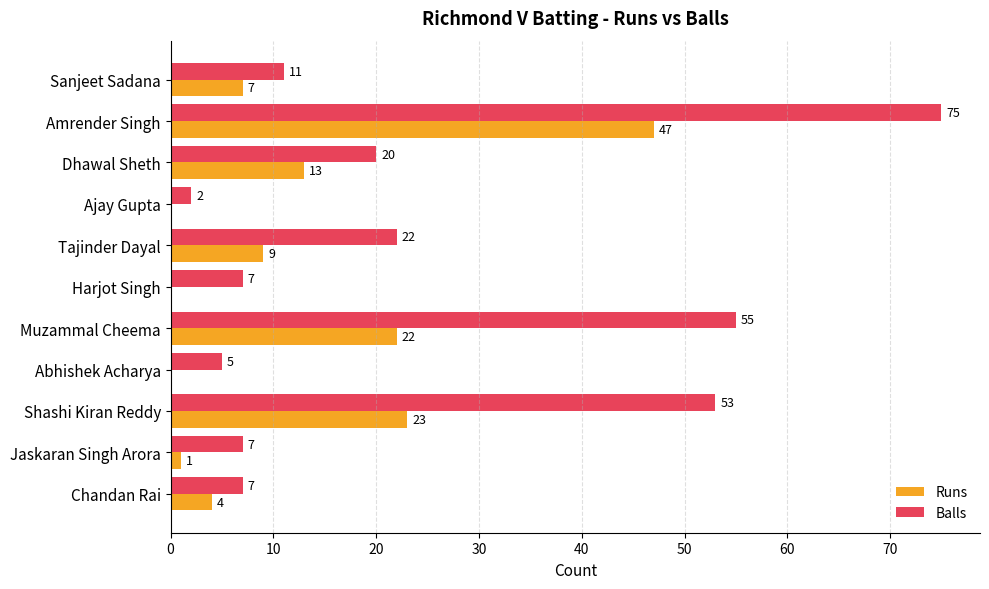

What is the total value across all series at Jaskaran Singh Arora?

8